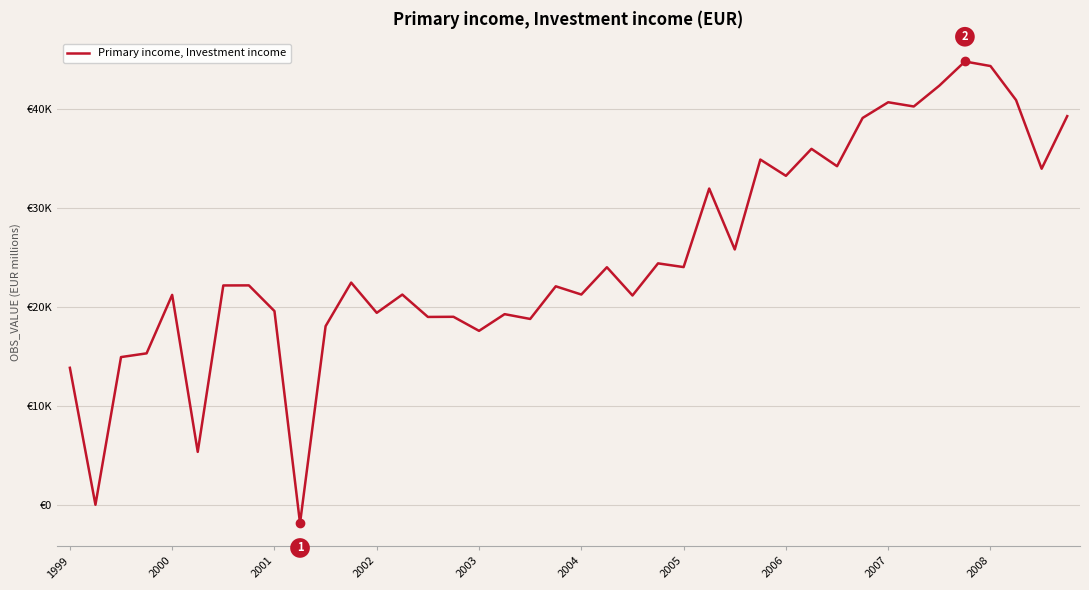

Does the chart have visible grid lines?

Yes